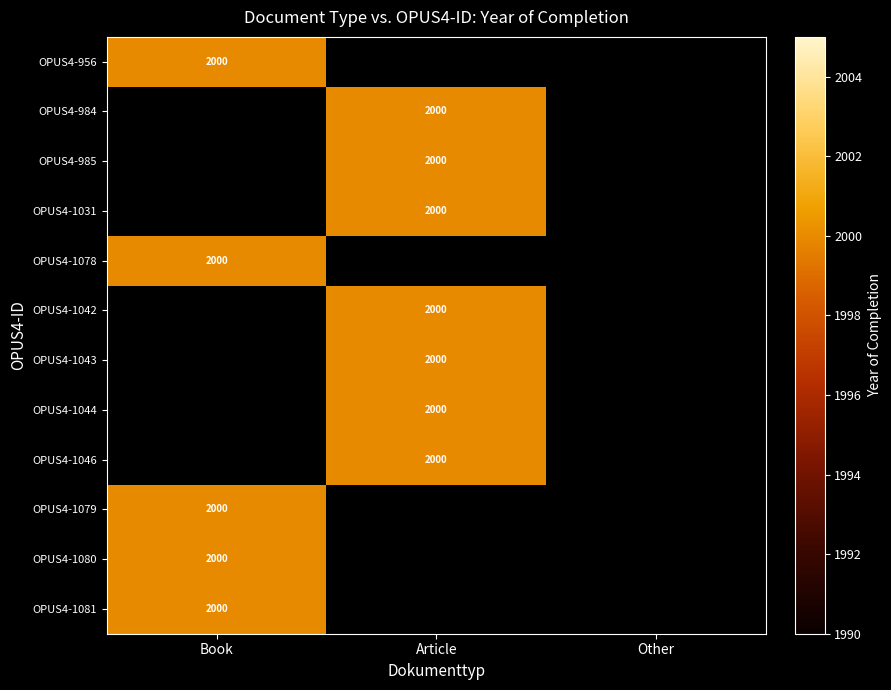

Between Book and Other, which is larger?

Book